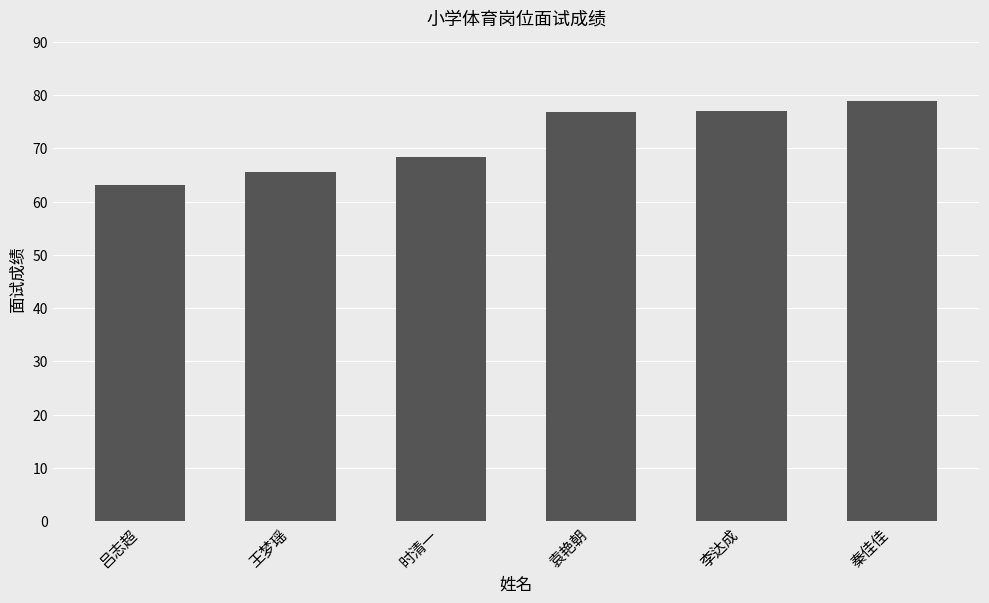

What is the change in value from 吕志超 to 王梦瑶?

+2.3